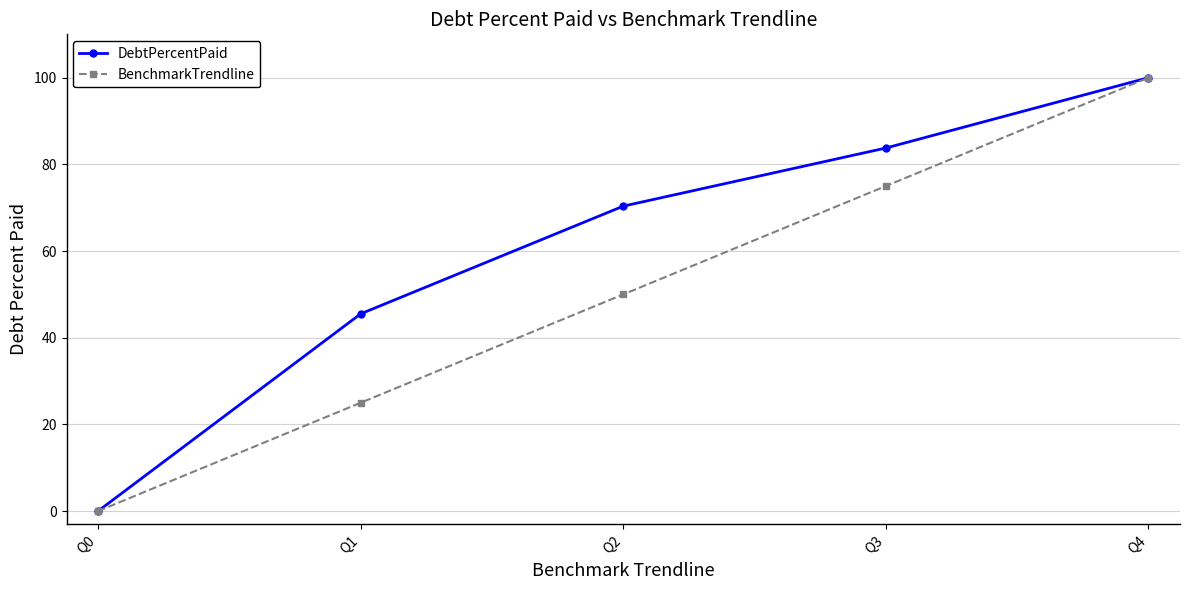

How many categories are shown in the chart?

5